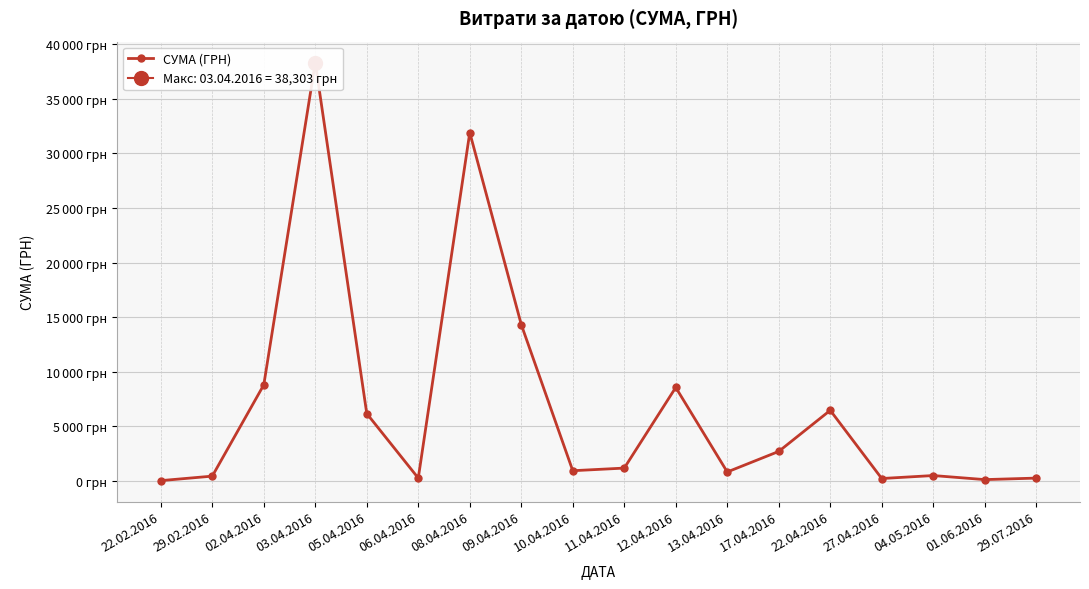

What is the sum of all values?

122109.8